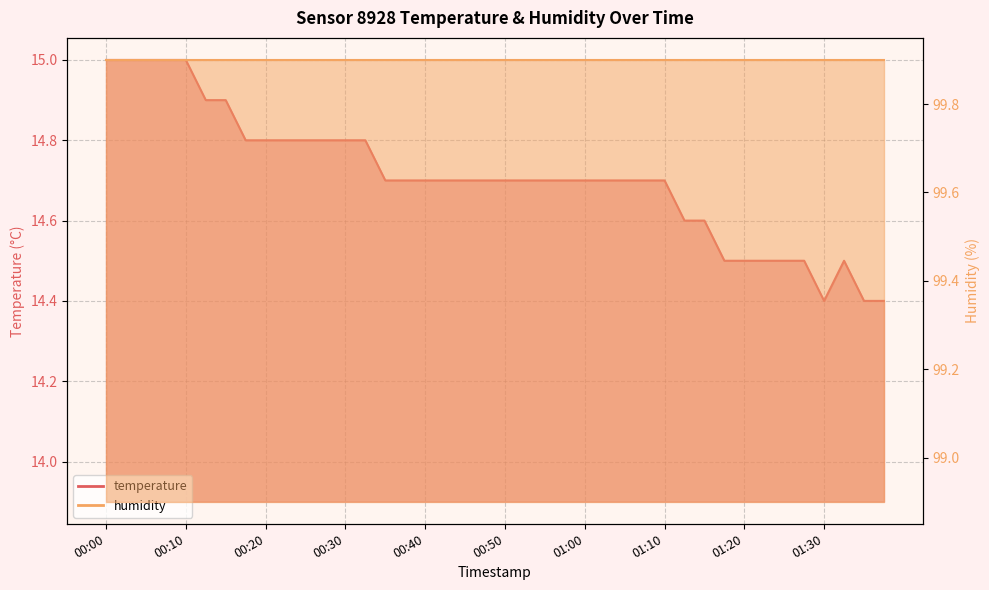

What is the label of the 34th point from the right?

00:15